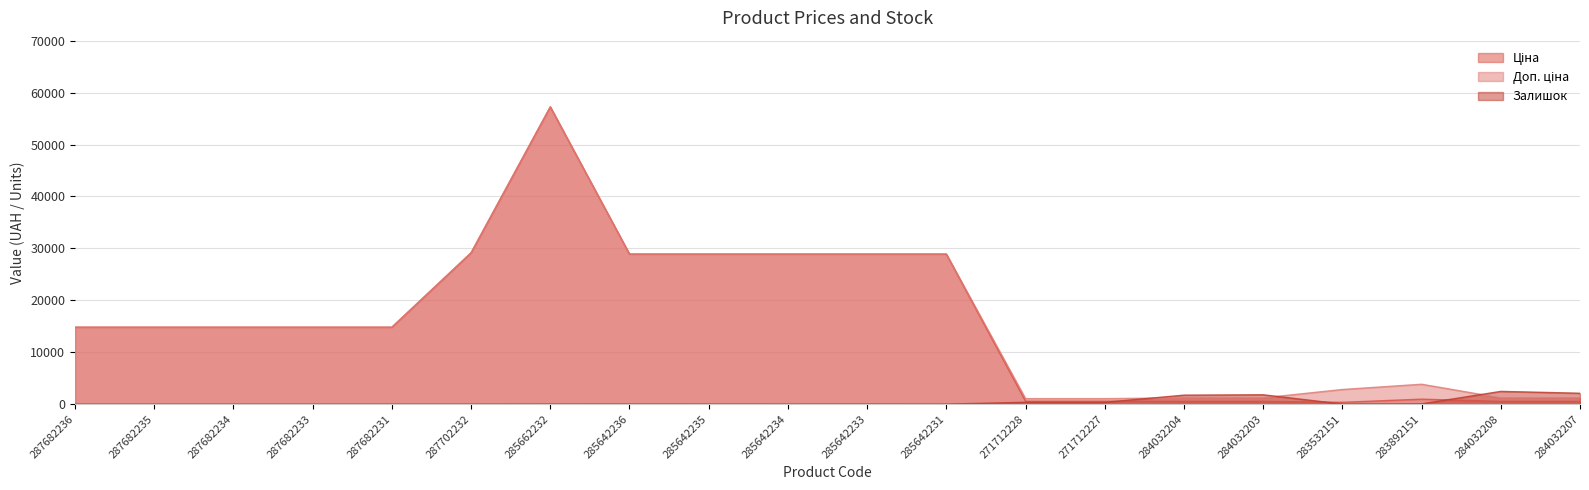

Between 287682234 and 285662232, which series saw the biggest shift?

Ціна